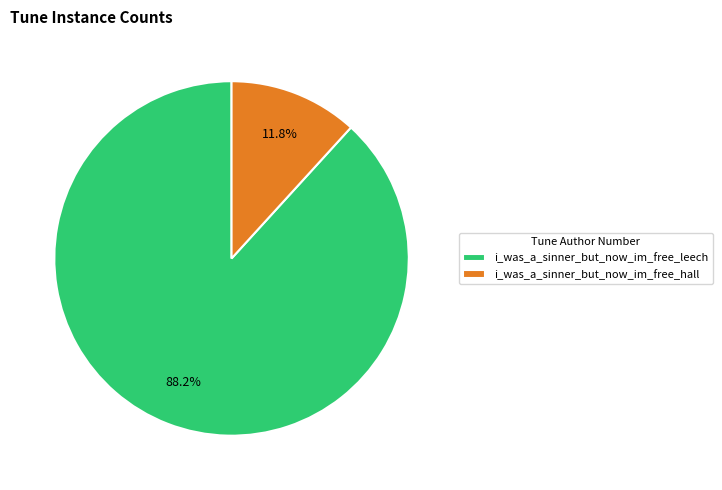

The i_was_a_sinner_but_now_im_free_hall slice represents 12% of the pie. True or false?

True